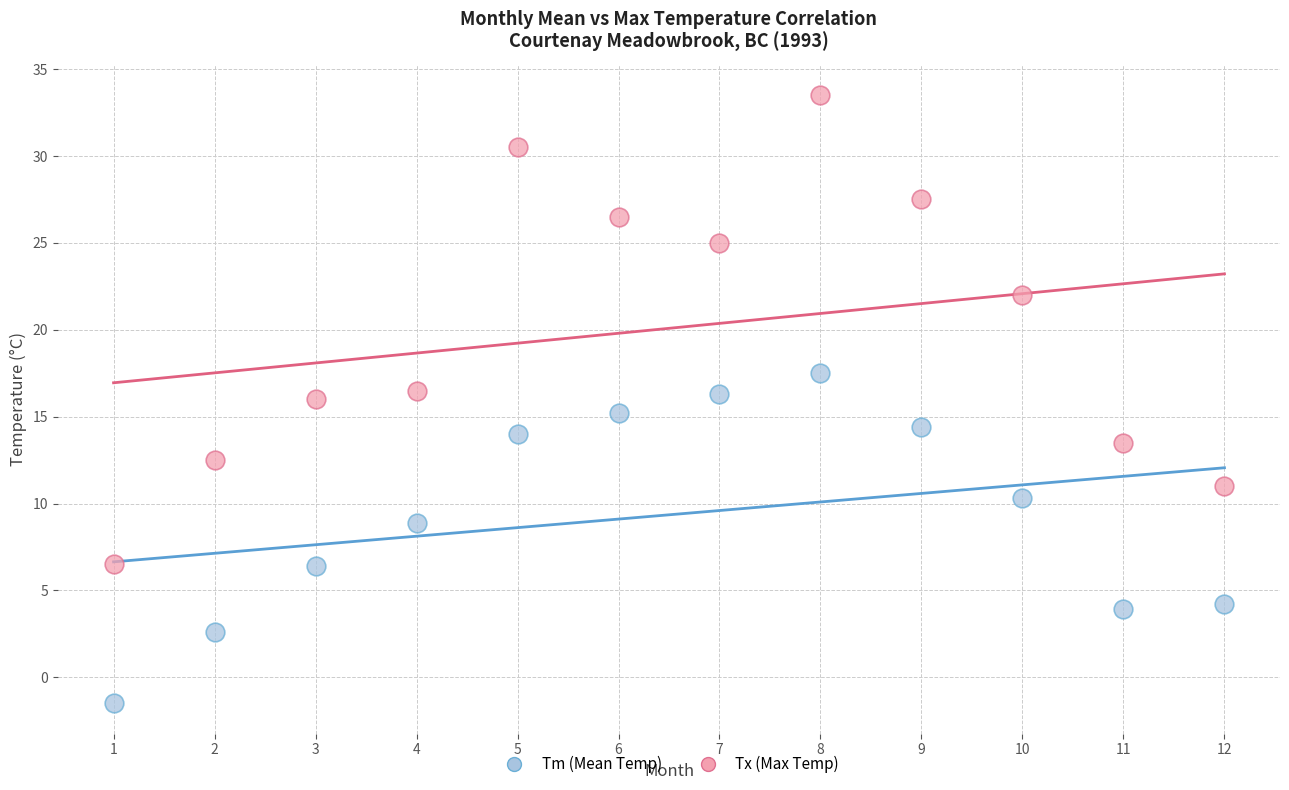

What are all the series names shown in the legend?

Tm (Mean Temp), Tx (Max Temp)